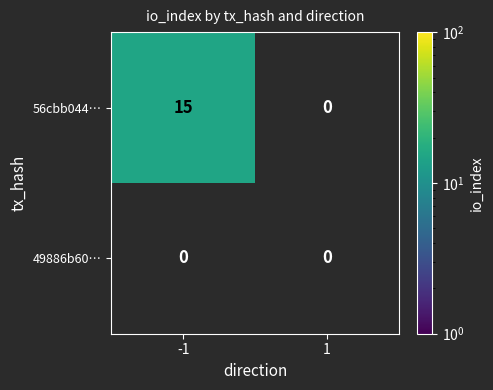

What value does the 56cbb044… series have at -1, to the nearest 10?

20